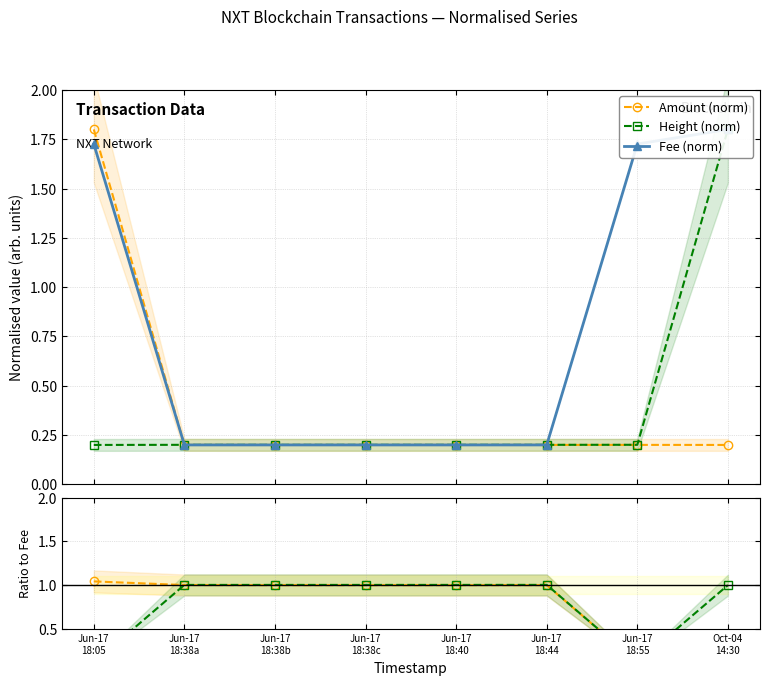

Reading left to right, list all the values displayed in this chart.

Amount (norm): Jun-17
18:05=1.8	Jun-17
18:38a=0.2	Jun-17
18:38b=0.2	Jun-17
18:38c=0.2	Jun-17
18:40=0.2	Jun-17
18:44=0.2	Jun-17
18:55=0.2	Oct-04
14:30=0.2
Height (norm): Jun-17
18:05=0.2	Jun-17
18:38a=0.2	Jun-17
18:38b=0.2	Jun-17
18:38c=0.2	Jun-17
18:40=0.2	Jun-17
18:44=0.2	Jun-17
18:55=0.2	Oct-04
14:30=1.8
Fee (norm): Jun-17
18:05=1.7	Jun-17
18:38a=0.2	Jun-17
18:38b=0.2	Jun-17
18:38c=0.2	Jun-17
18:40=0.2	Jun-17
18:44=0.2	Jun-17
18:55=1.7	Oct-04
14:30=1.8
Amount / Fee: Jun-17
18:05=1.0	Jun-17
18:38a=1.0	Jun-17
18:38b=1.0	Jun-17
18:38c=1.0	Jun-17
18:40=1.0	Jun-17
18:44=1.0	Jun-17
18:55=0.1	Oct-04
14:30=0.1
Height / Fee: Jun-17
18:05=0.1	Jun-17
18:38a=1.0	Jun-17
18:38b=1.0	Jun-17
18:38c=1.0	Jun-17
18:40=1.0	Jun-17
18:44=1.0	Jun-17
18:55=0.1	Oct-04
14:30=1.0